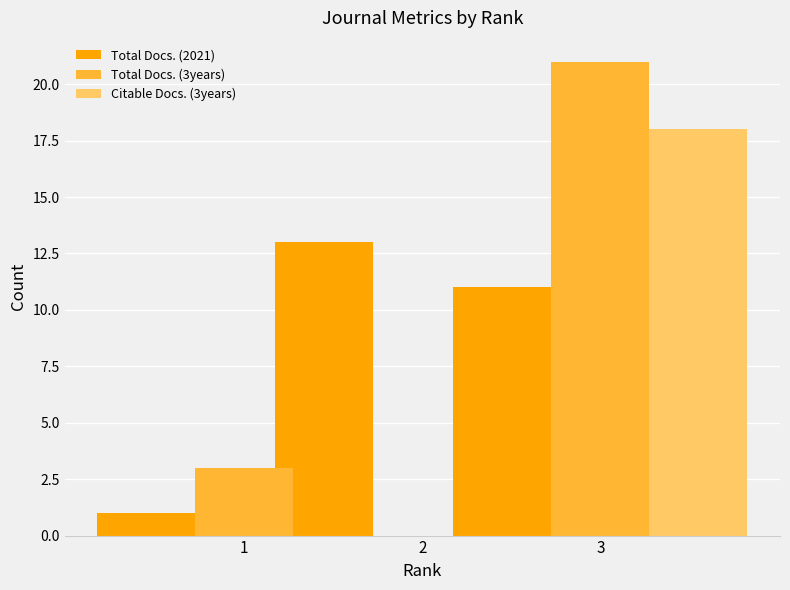

Which series has the widest spread of values?

Total Docs. (3years)